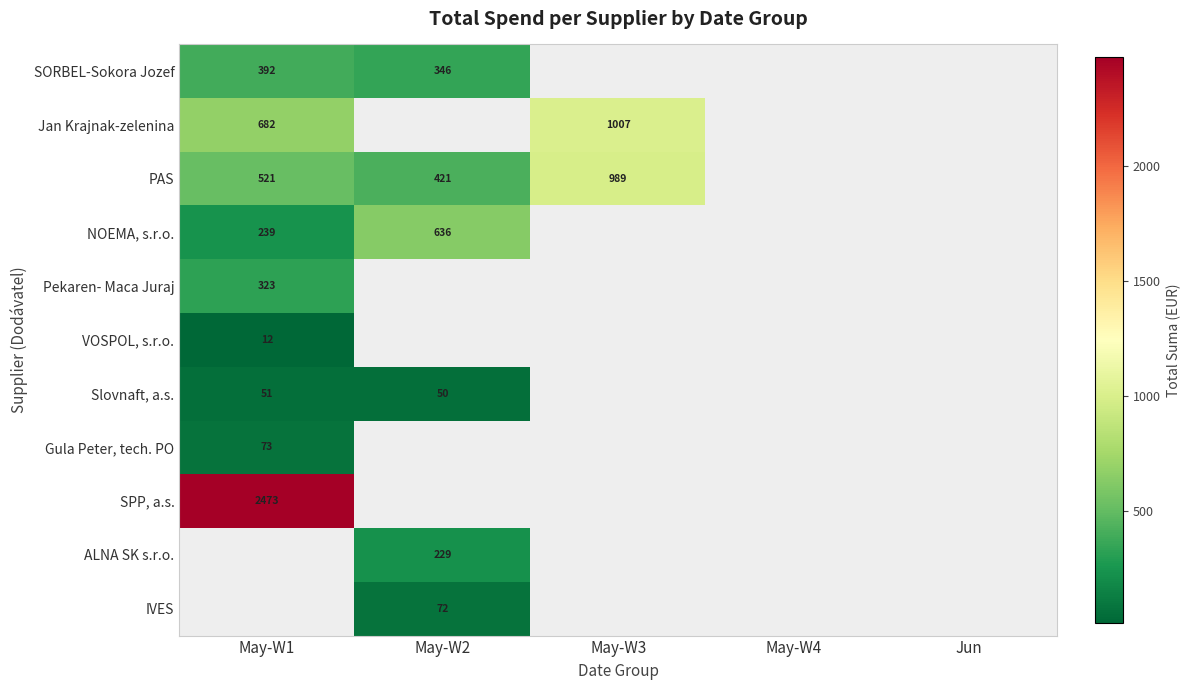

Is it true that Slovnaft, a.s. equals 50 at May-W2?

True